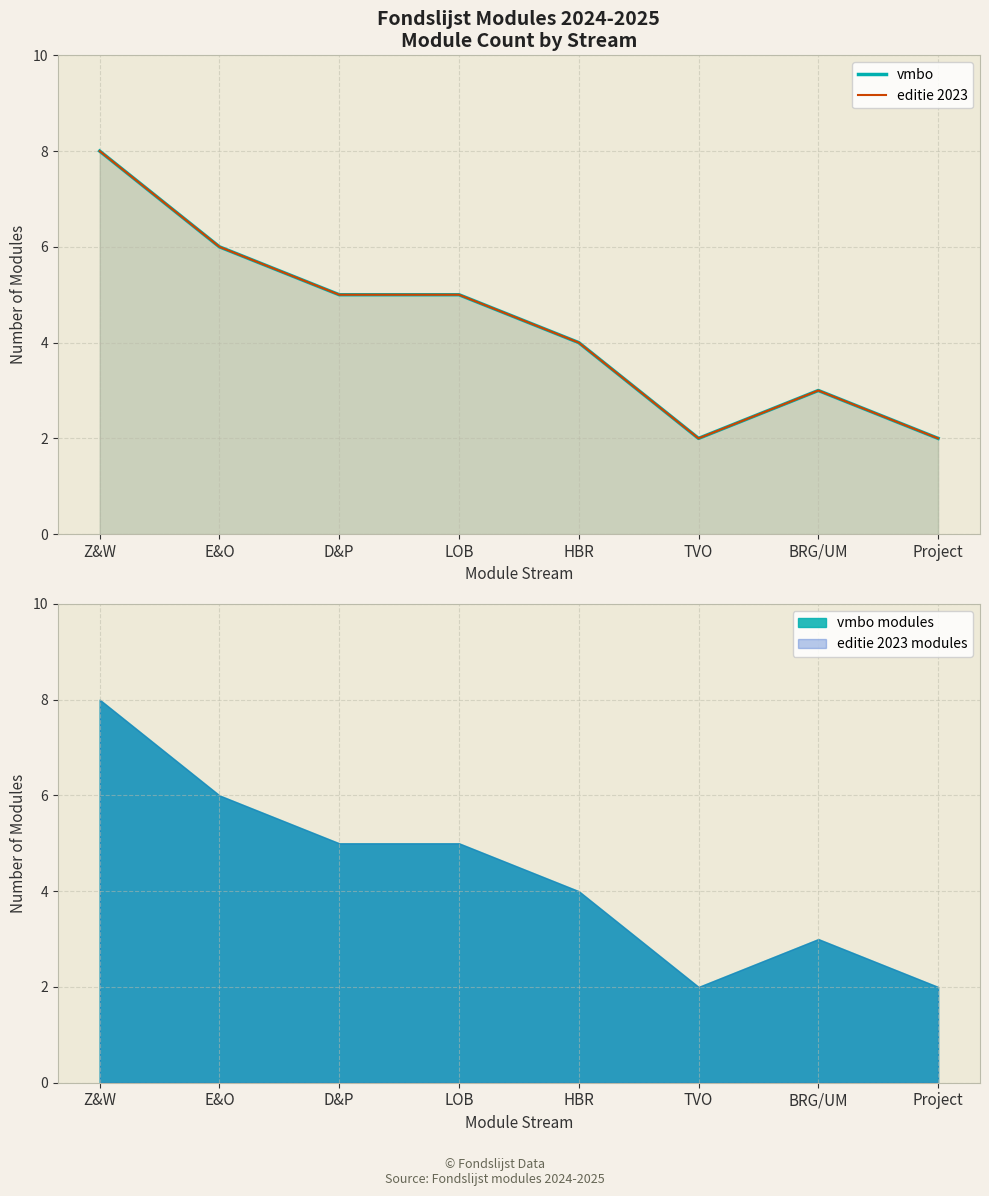

Read the vmbo value at Z&W.

8